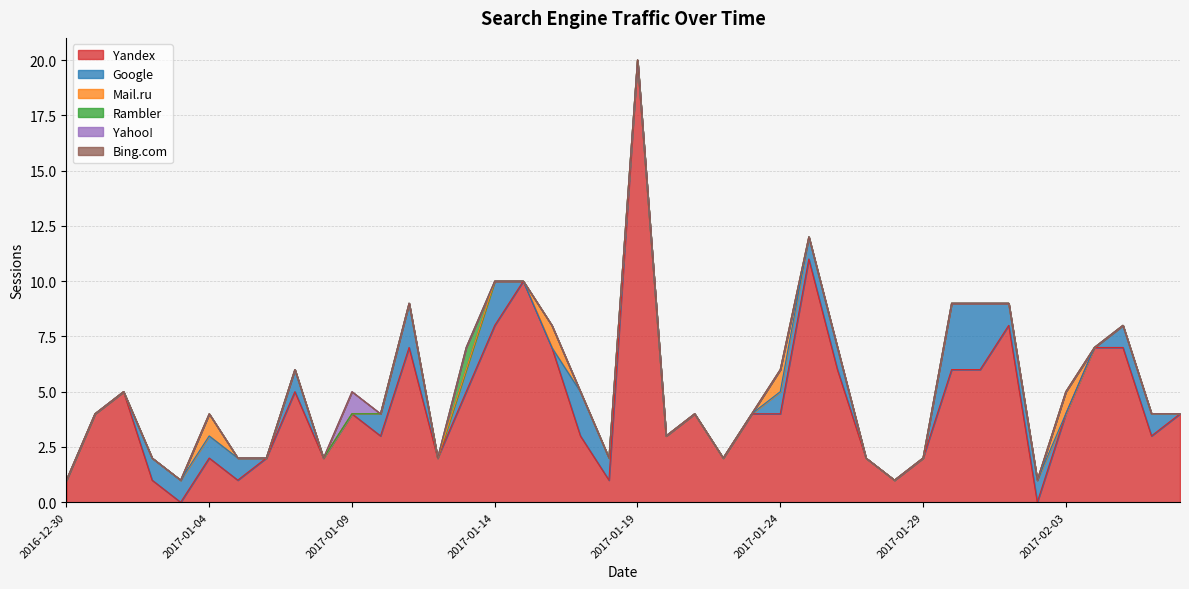

At which category is the sum across all series the highest?

2017-01-19